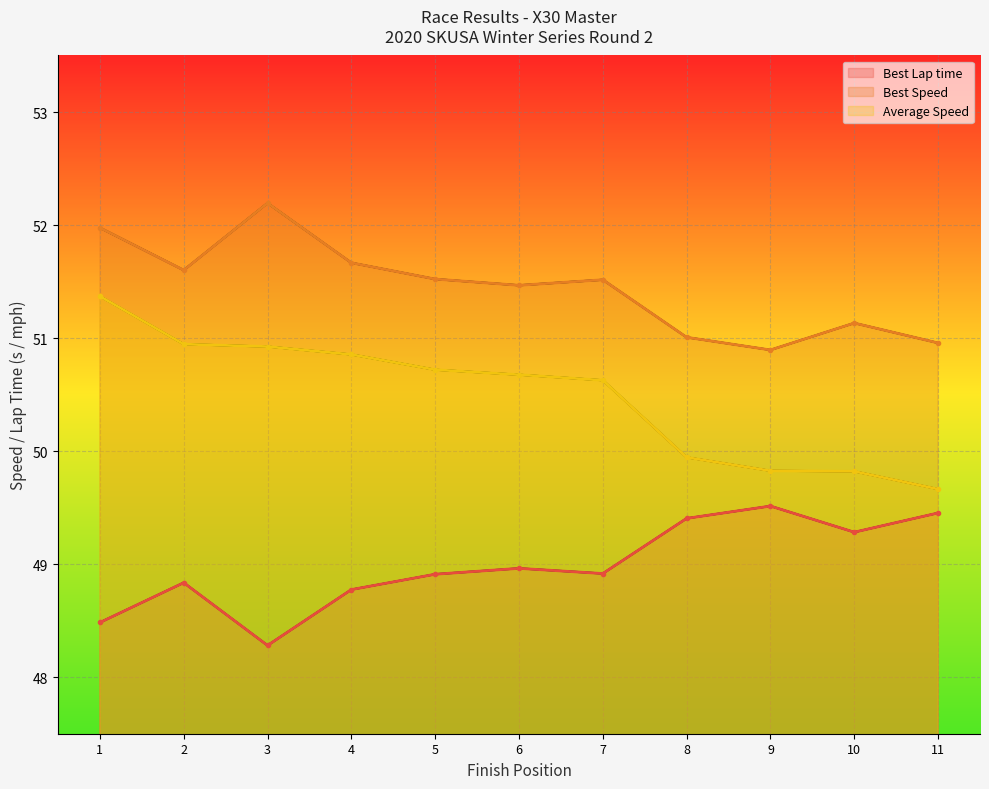

Reading left to right, list all the values displayed in this chart.

Best Lap time (line): 1=48.5	2=48.8	3=48.3	4=48.8	5=48.9	6=49.0	7=48.9	8=49.4	9=49.5	10=49.3	11=49.5
Best Speed (line): 1=52.0	2=51.6	3=52.2	4=51.7	5=51.5	6=51.5	7=51.5	8=51.0	9=50.9	10=51.1	11=51.0
Average Speed (line): 1=51.4	2=50.9	3=50.9	4=50.9	5=50.7	6=50.7	7=50.6	8=49.9	9=49.8	10=49.8	11=49.7